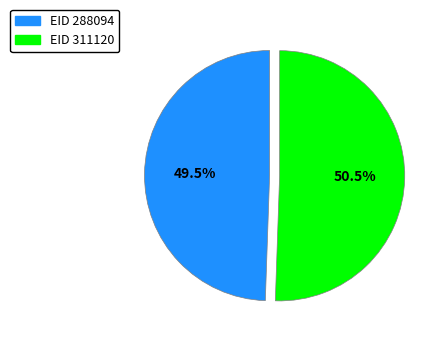

Which has a higher value, EID 288094 or EID 311120?

EID 311120